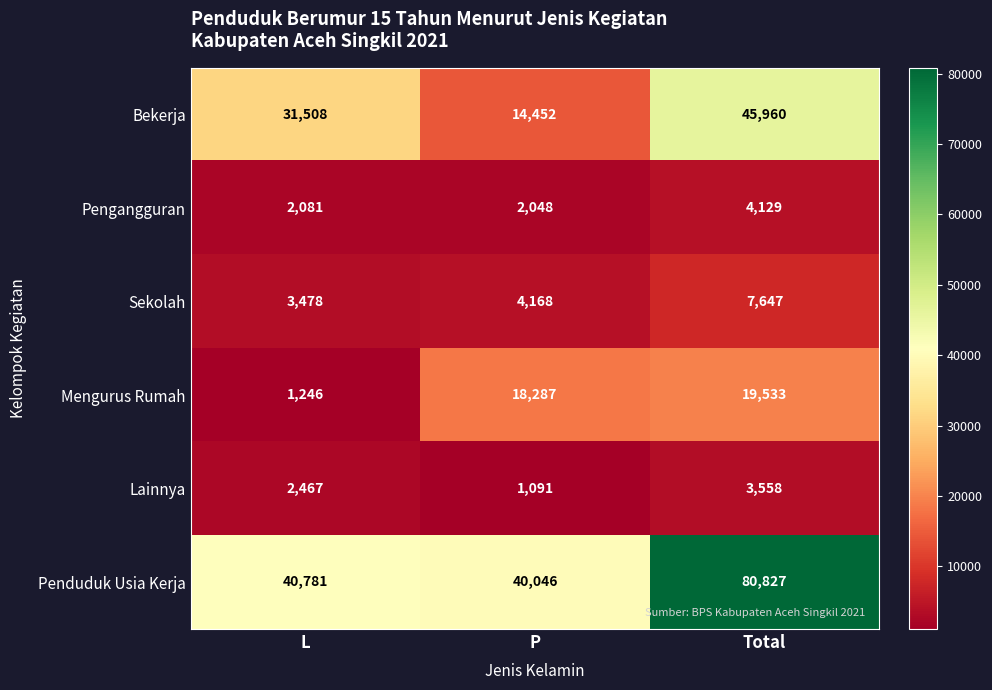

What is the spread (max minus min) of values at Total?

77269